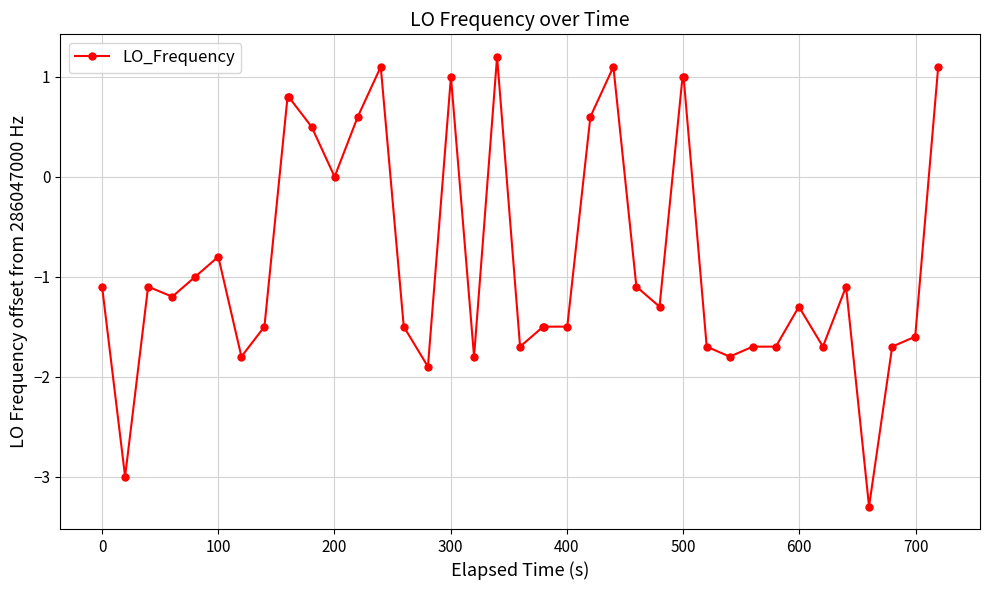

True or false: the data has more than 1 interior local peaks.

True